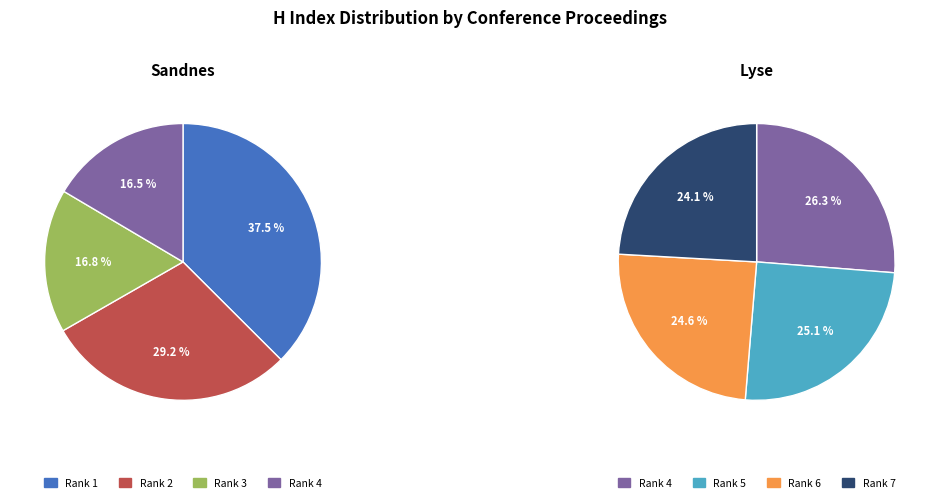

Count the number of slices in the pie.

7